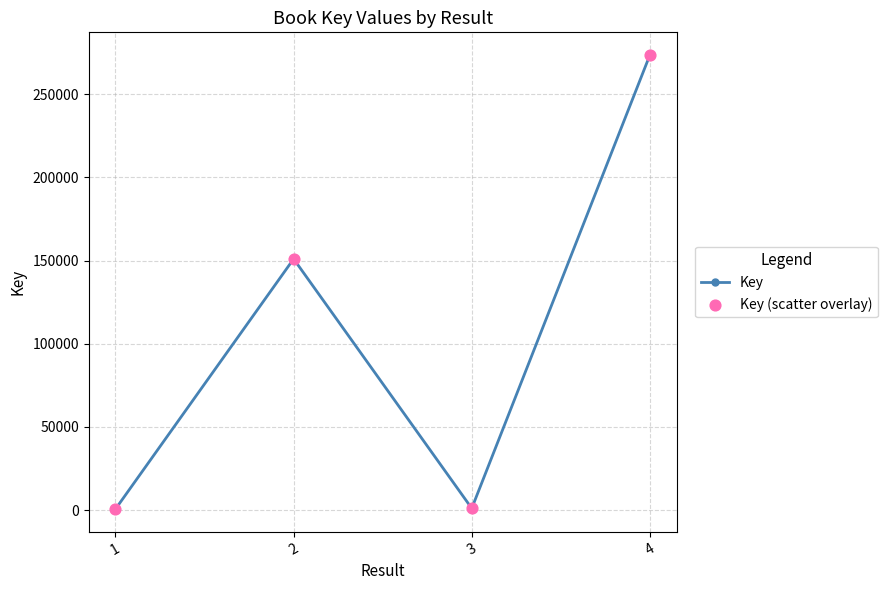

What is the greatest value displayed?

273544